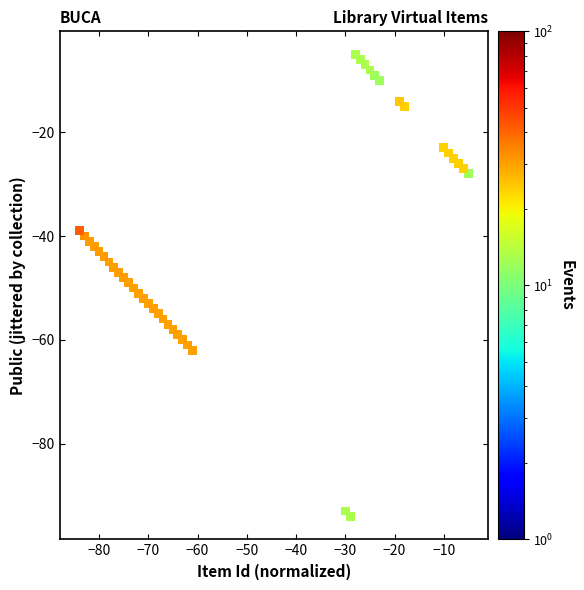

What is the range of X values (max minus min)?

79